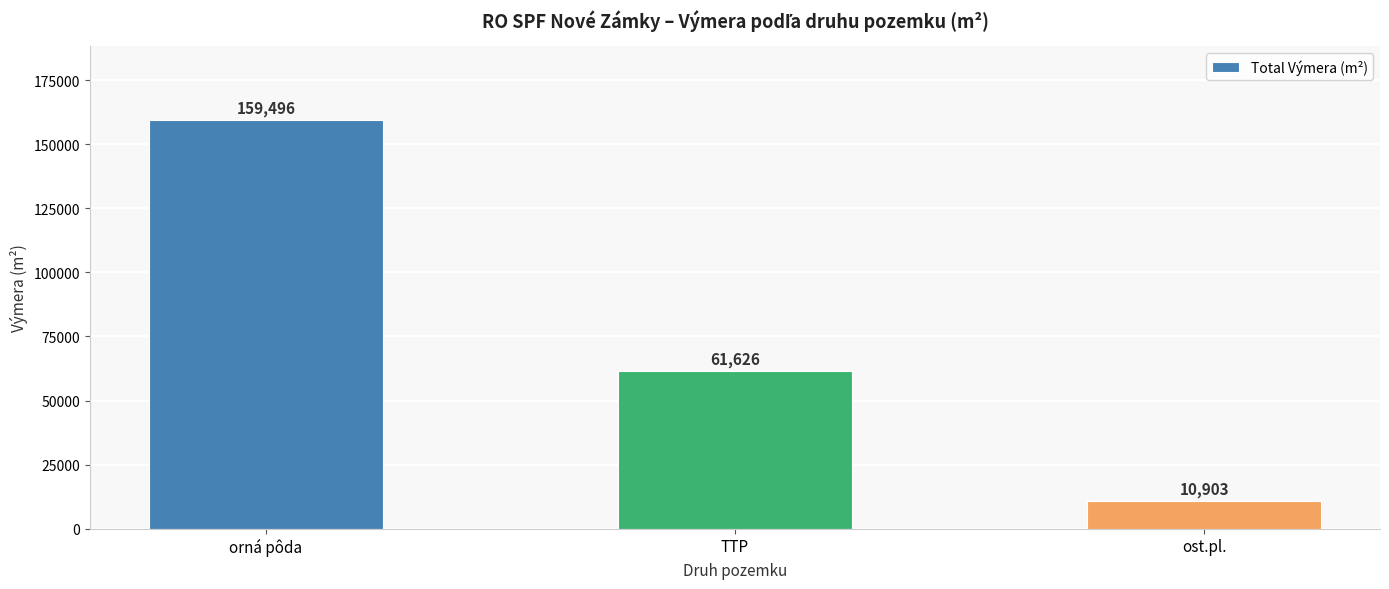

List the labels in order of value, largest first.

orná pôda, TTP, ost.pl.